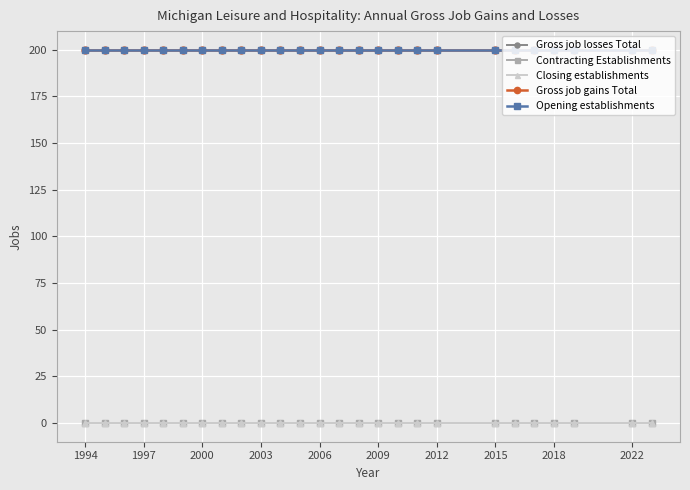

True or false: Contracting Establishments and Gross job losses Total intersect in this chart.

False